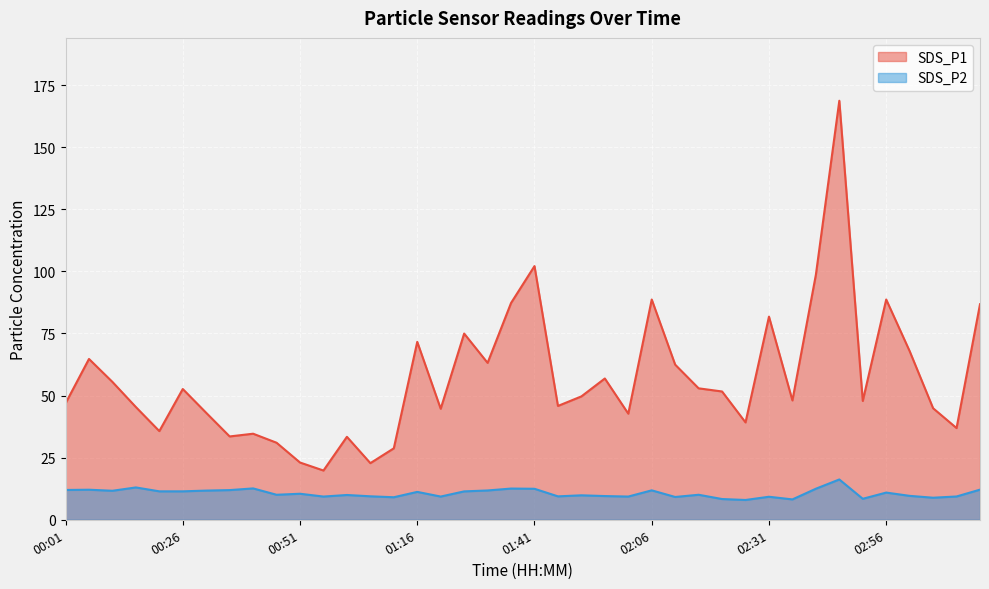

What position from the left is 00:36?

8